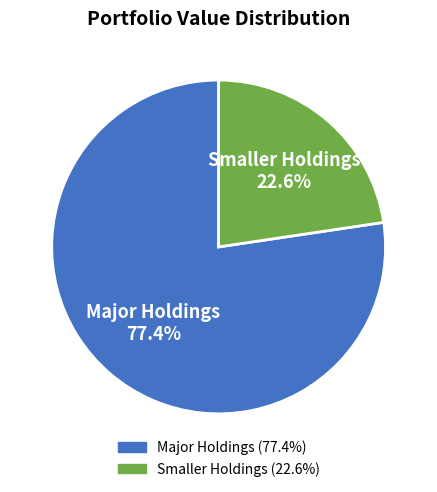

Which slice is the smallest?

Smaller Holdings 22.6%